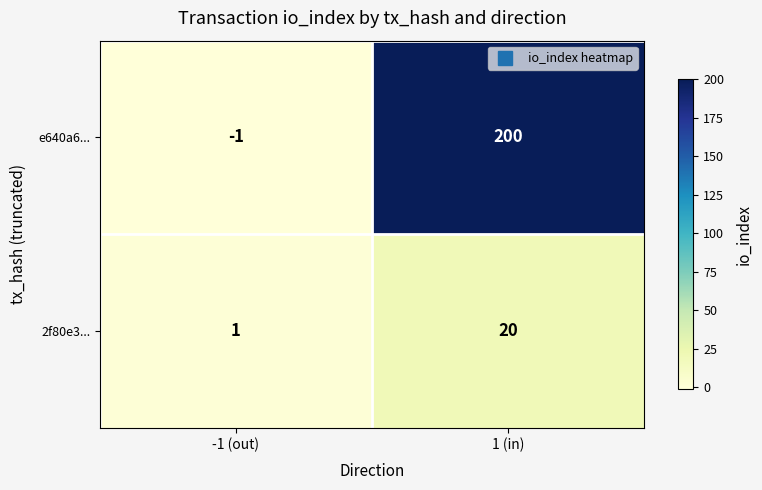

Which series has the largest total across all categories?

e640a6...